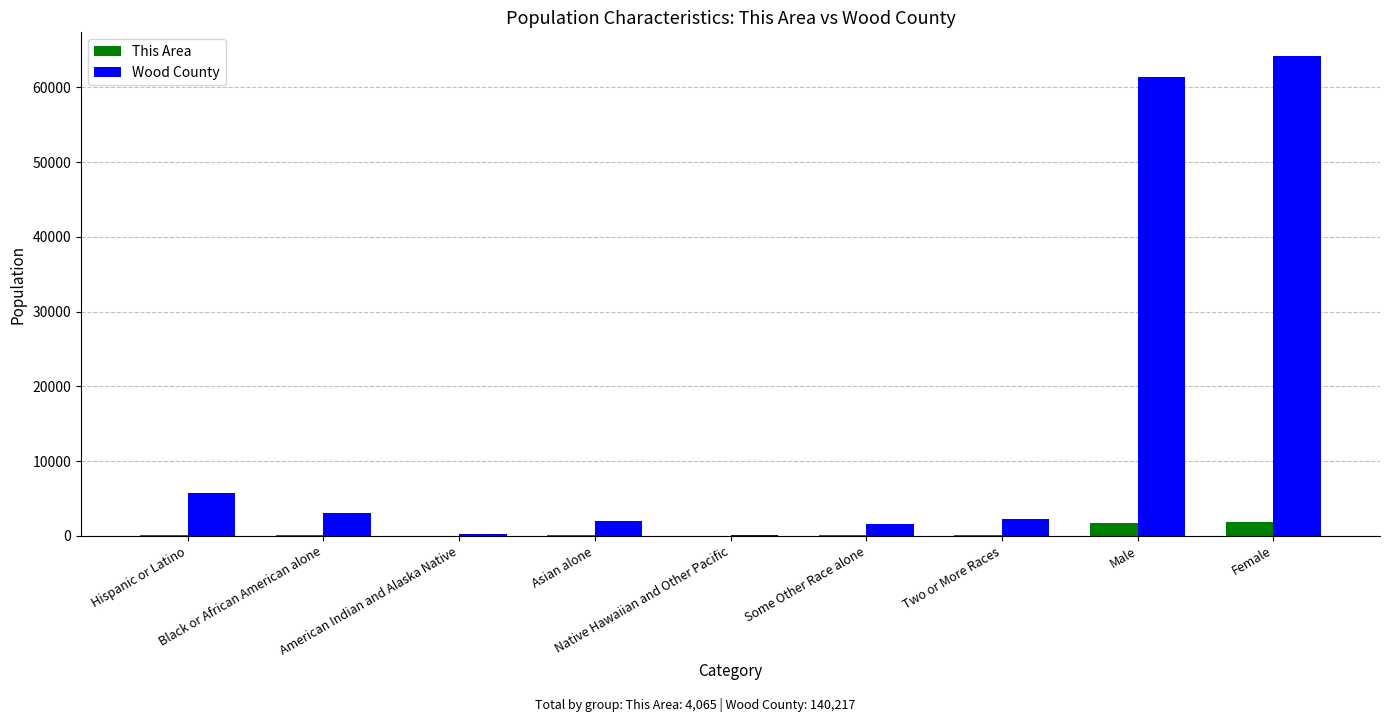

The value of Wood County at Some Other Race alone is 1599. True or false?

True